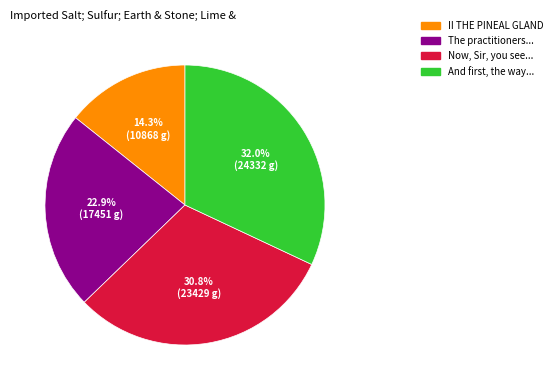

Rank the categories by value from highest to lowest.

And first, the way..., Now, Sir, you see..., The practitioners..., II THE PINEAL GLAND